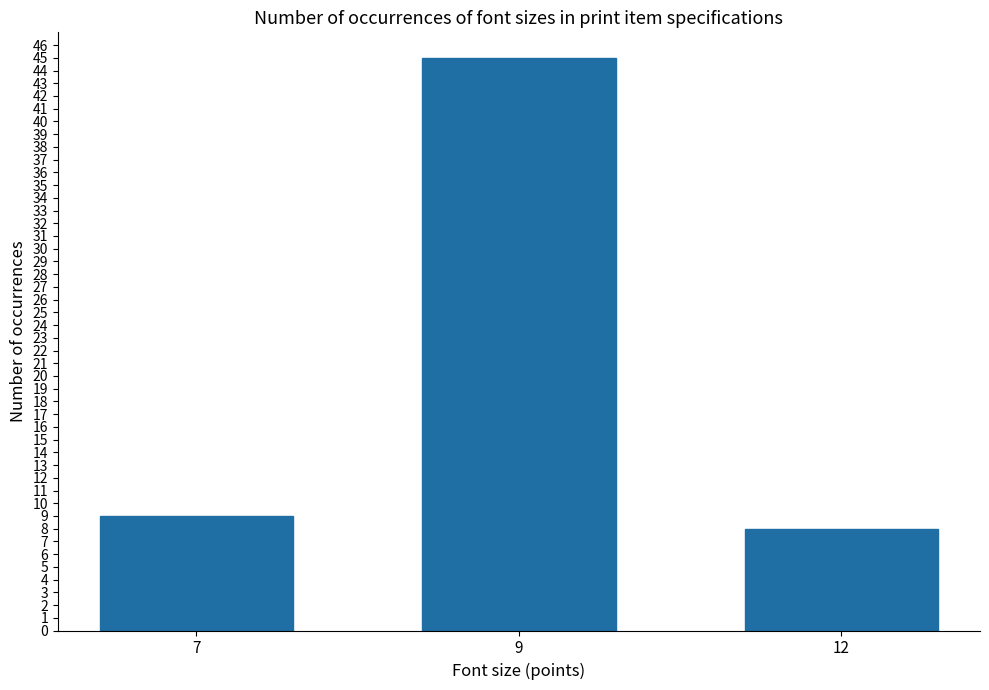

What is the minimum value shown in the chart?

8